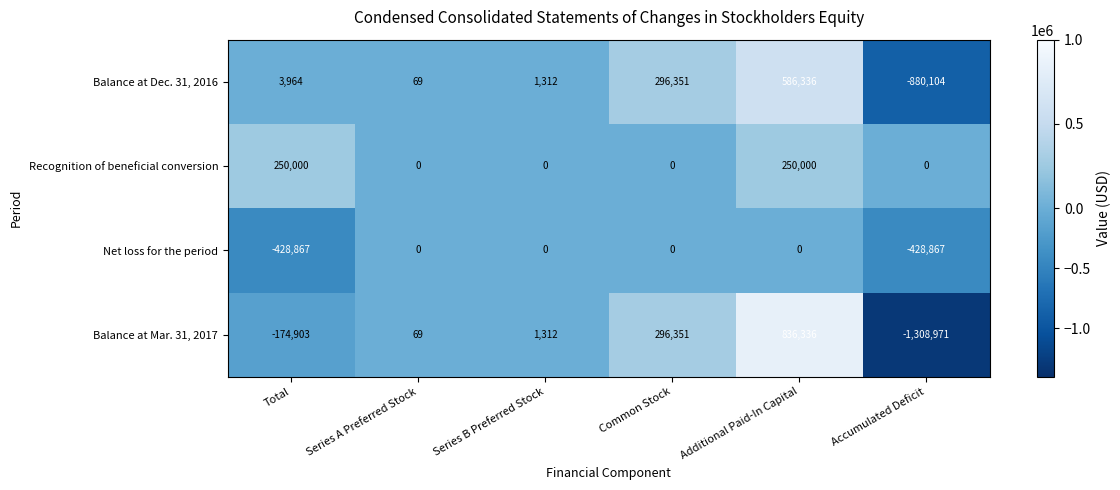

How many data points does each series have?

6